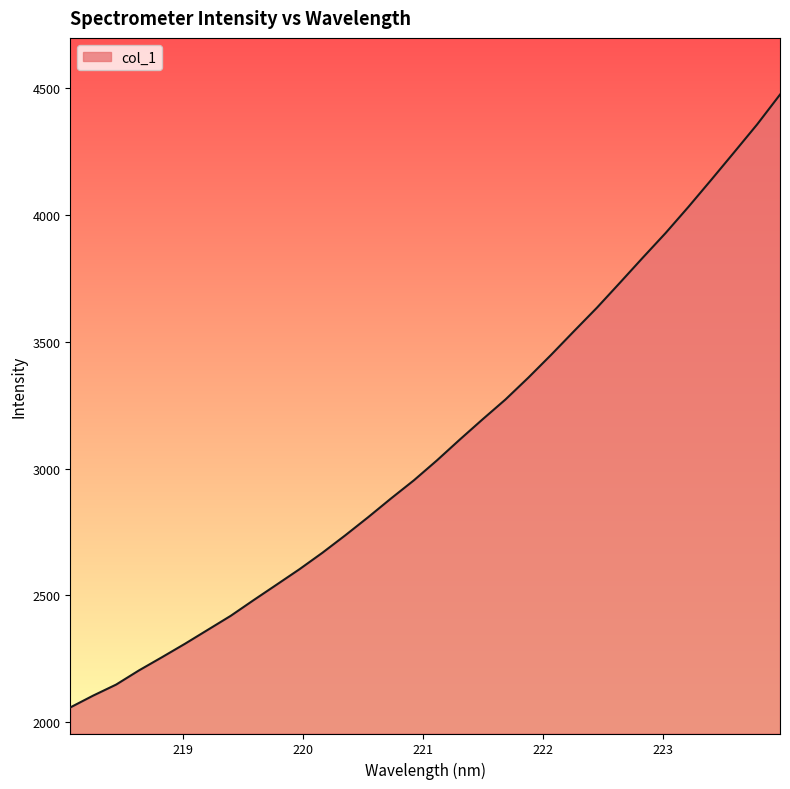

What is the maximum value shown in the chart?

4475.6